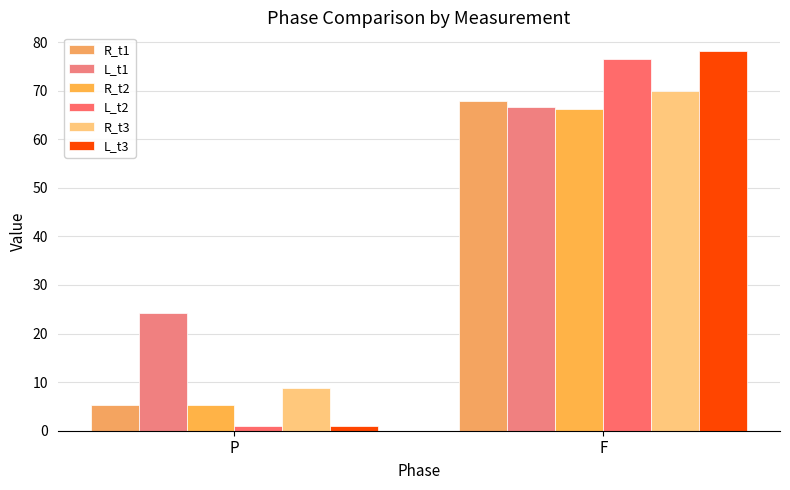

What is the spread (max minus min) of values at F?

11.8